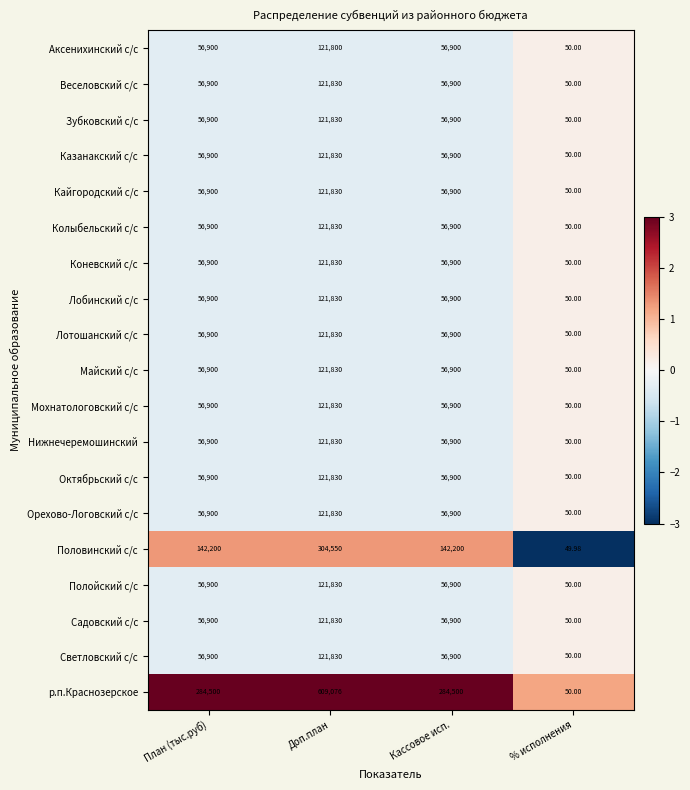

At which category is the sum across all series the highest?

Доп.план